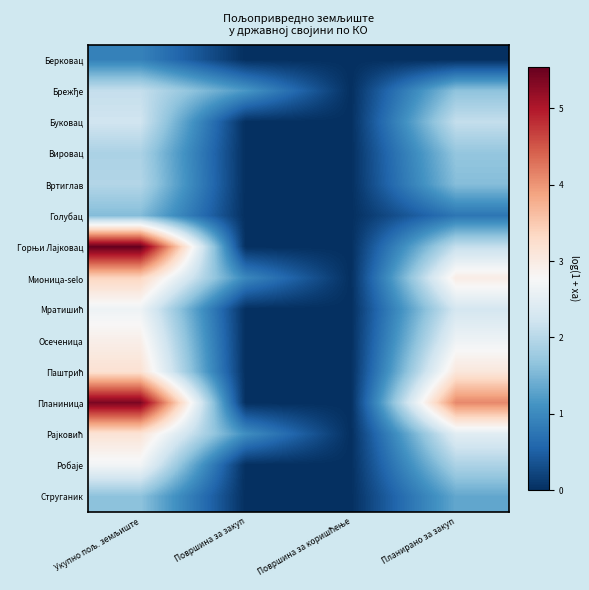

Which has a higher value, Површина за коришћење or Планирано за закуп?

Површина за коришћење